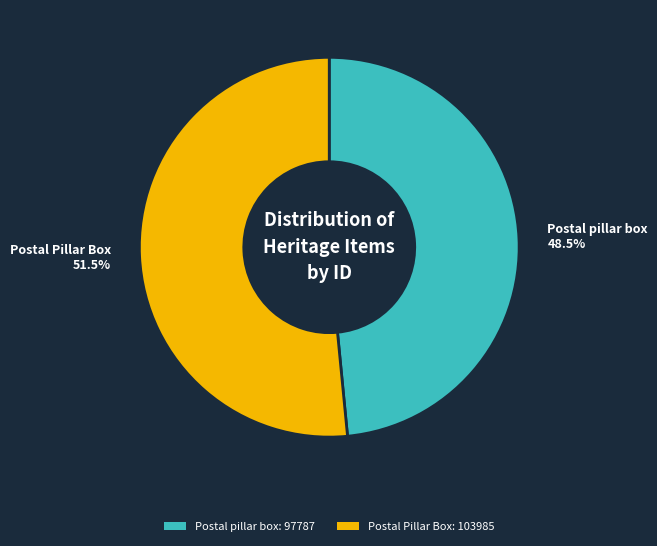

How many segments does this pie chart have?

2